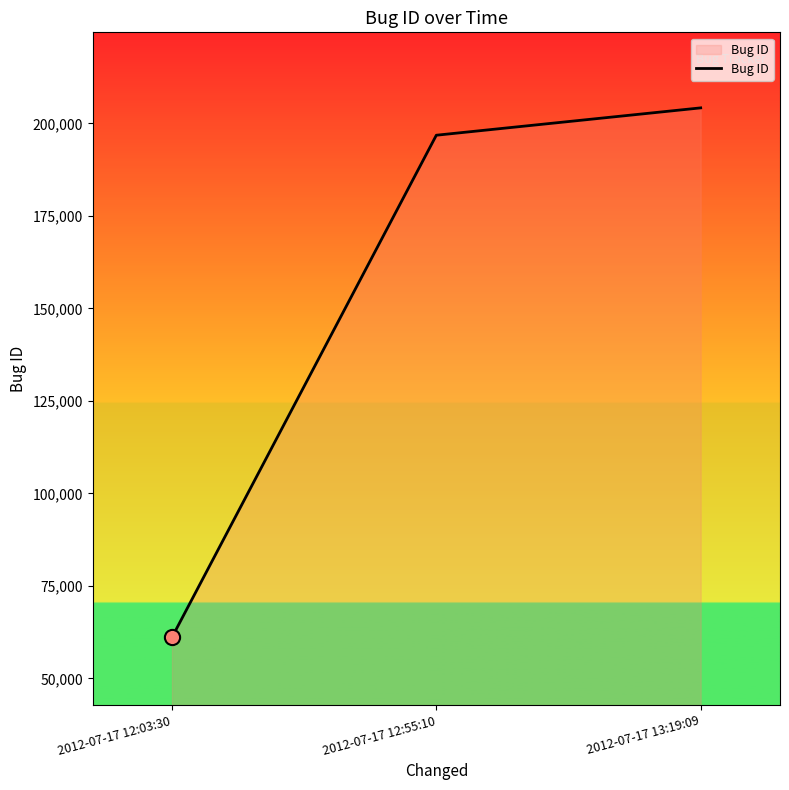

What is the change in value from 2012-07-17 12:03:30 to 2012-07-17 12:55:10?

+135746